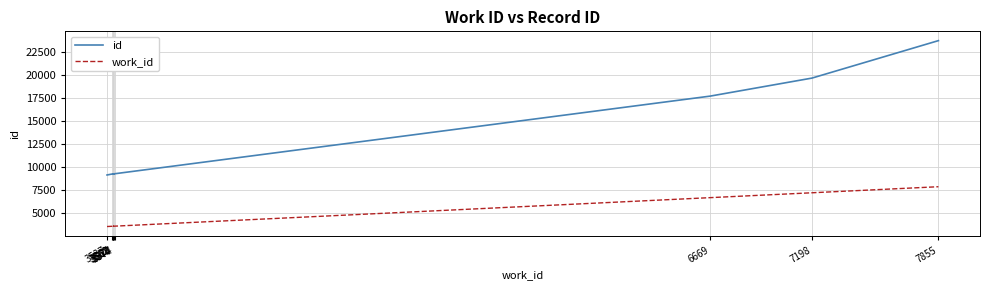

Reading left to right, list all the values displayed in this chart.

id: 9128	9227	9235	9236	9249	9251	9262	17682	19638	23703
work_id: 3537	3562	3567	3568	3574	3570	3577	6669	7198	7855